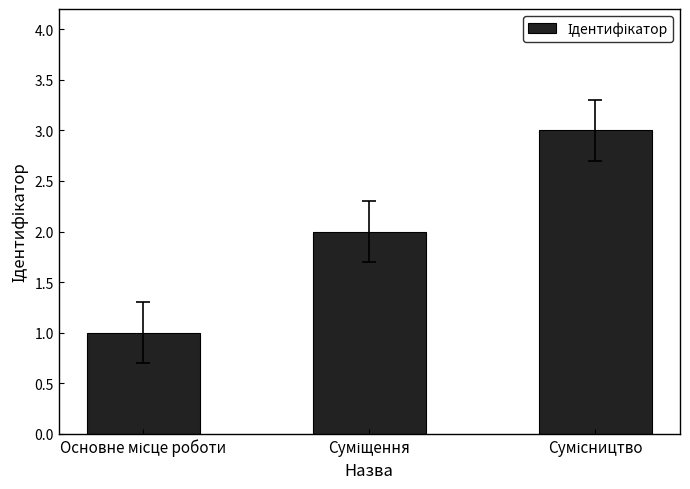

What is the maximum value shown in the chart?

3